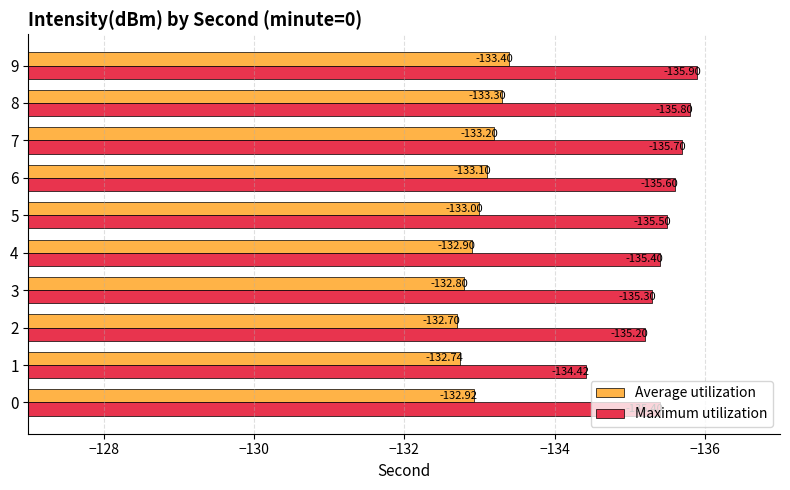

List the series in order of their overall mean, lowest first.

Maximum utilization, Average utilization